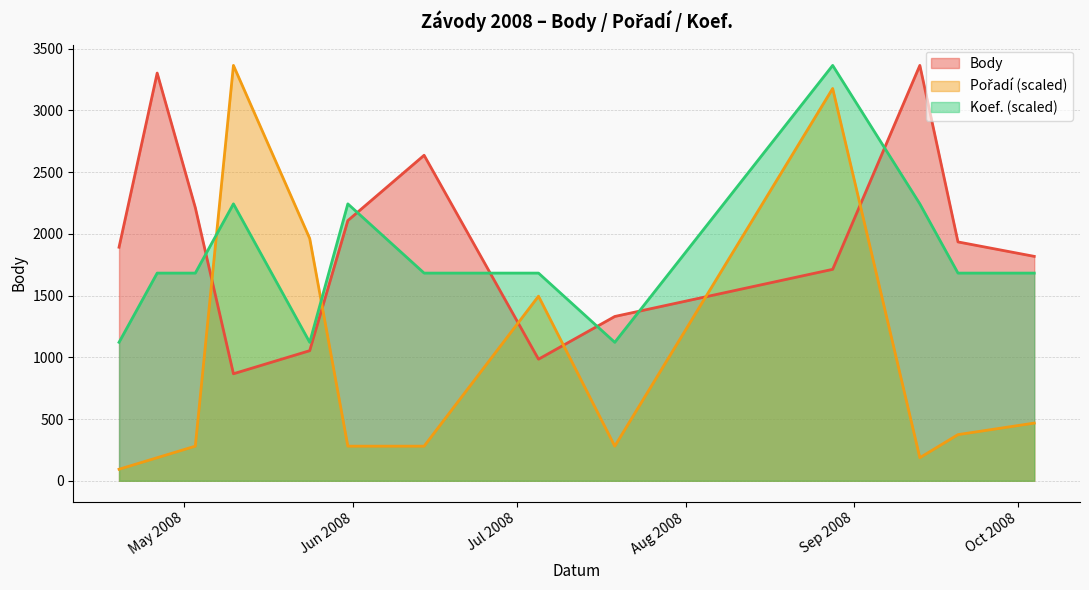

What are all the series names shown in the legend?

Body, Pořadí, Koef.